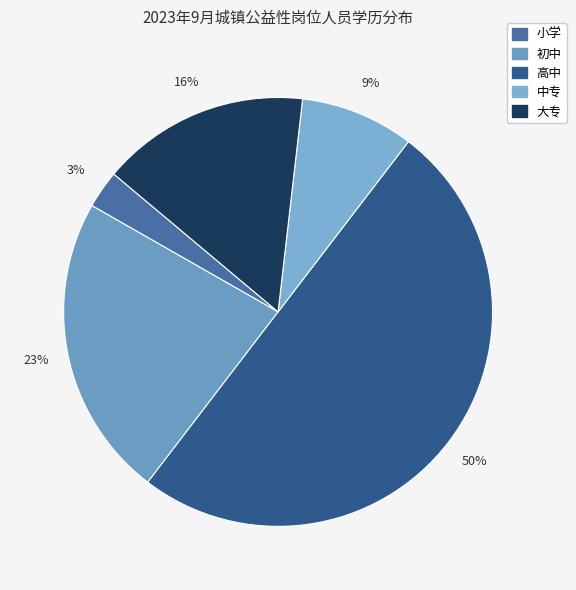

What is the ratio of the value at 高中 to the value at 大专?

3.2